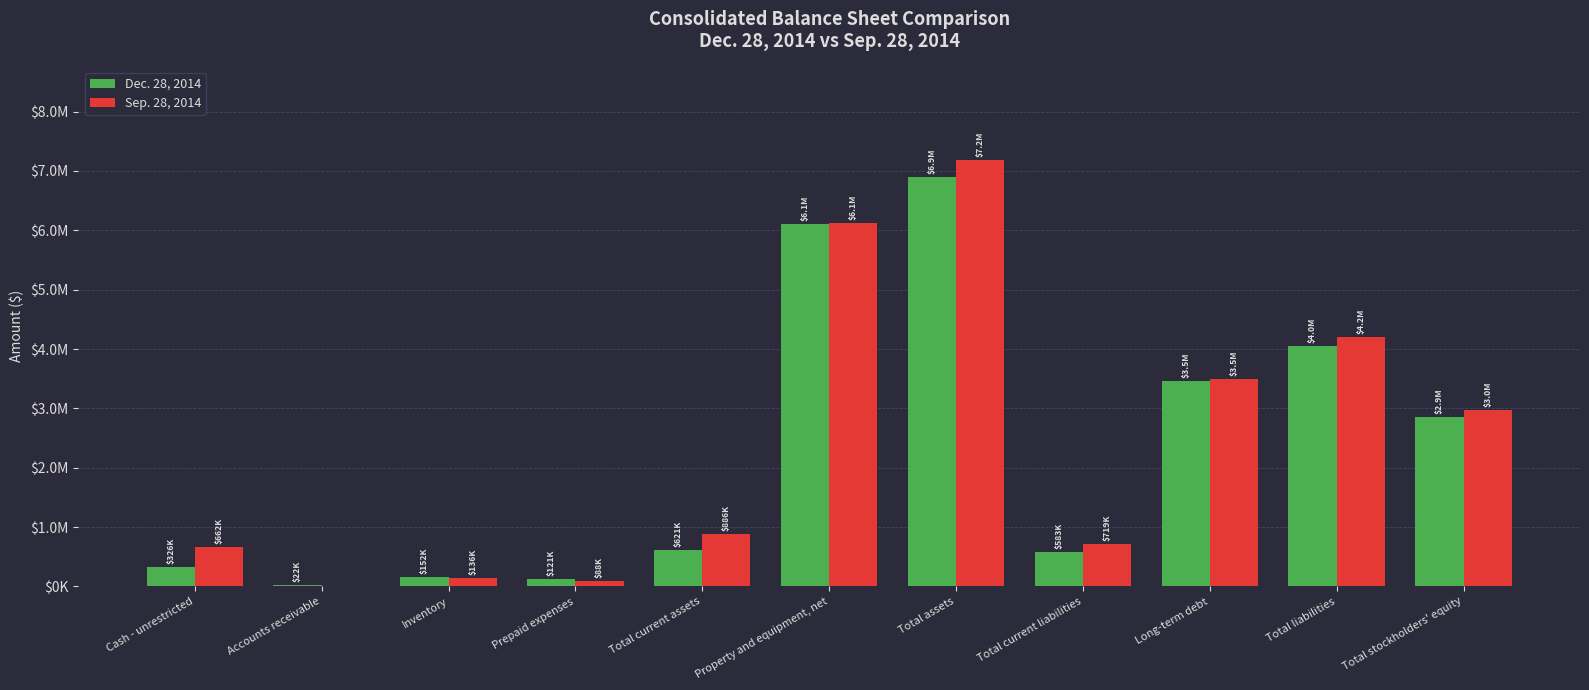

The value of Dec. 28, 2014 at Long-term debt is 5122698. True or false?

False